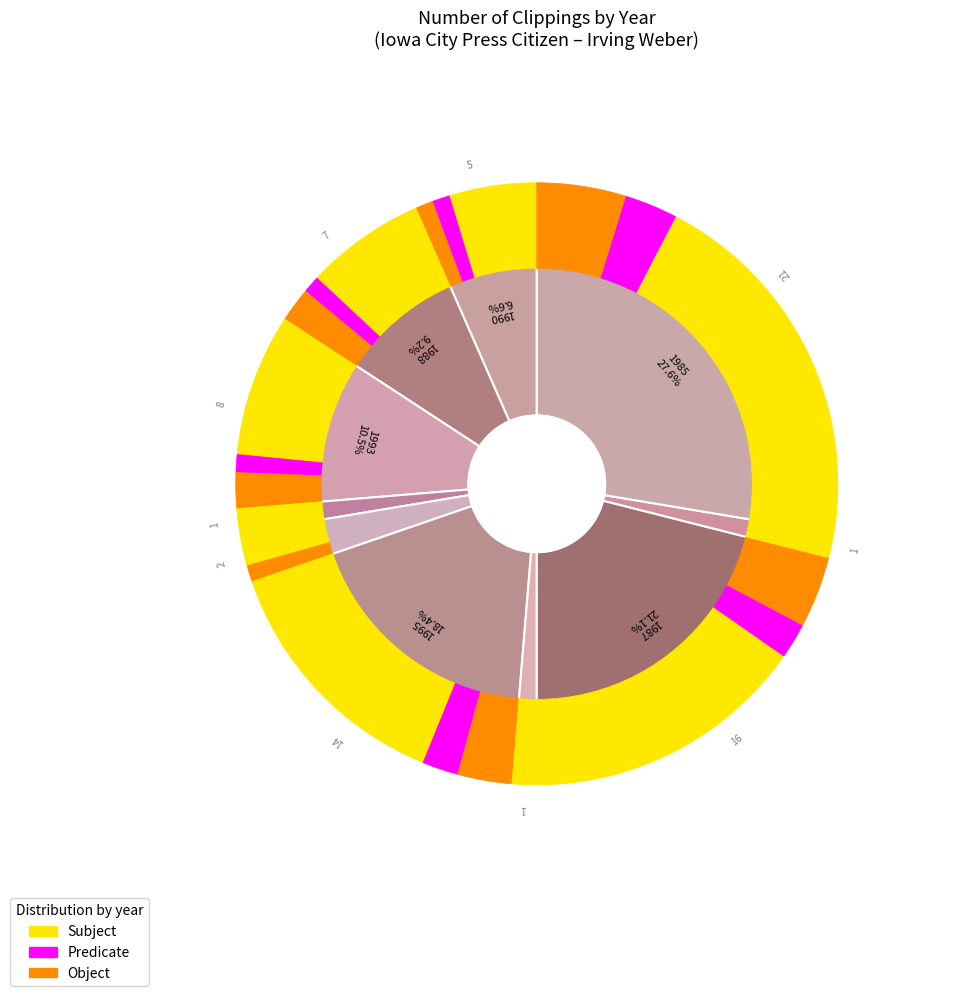

To the nearest percent, what portion does 1988 represent?

9%